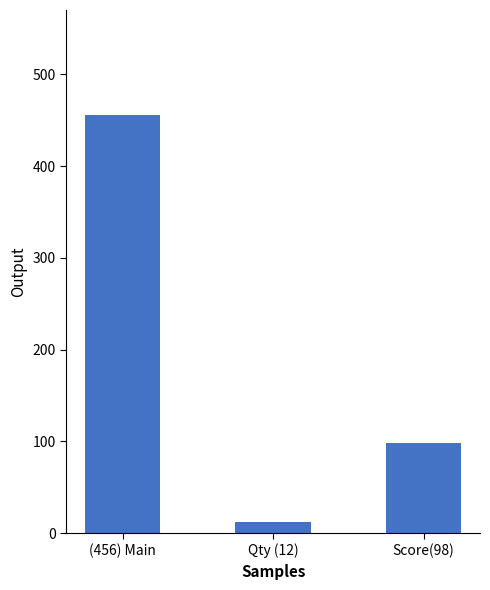

What is the greatest value displayed?

456